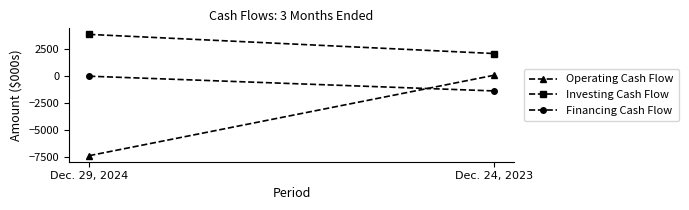

At which category is the sum across all series the highest?

Dec. 24, 2023